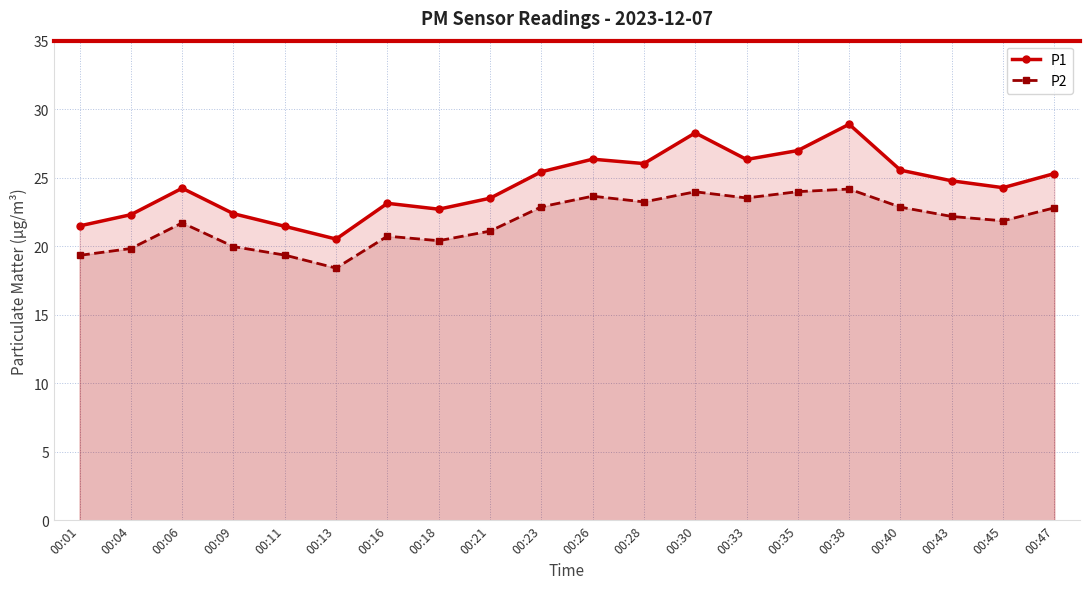

True or false: P1 has a value of 6.9 at 00:45.

False